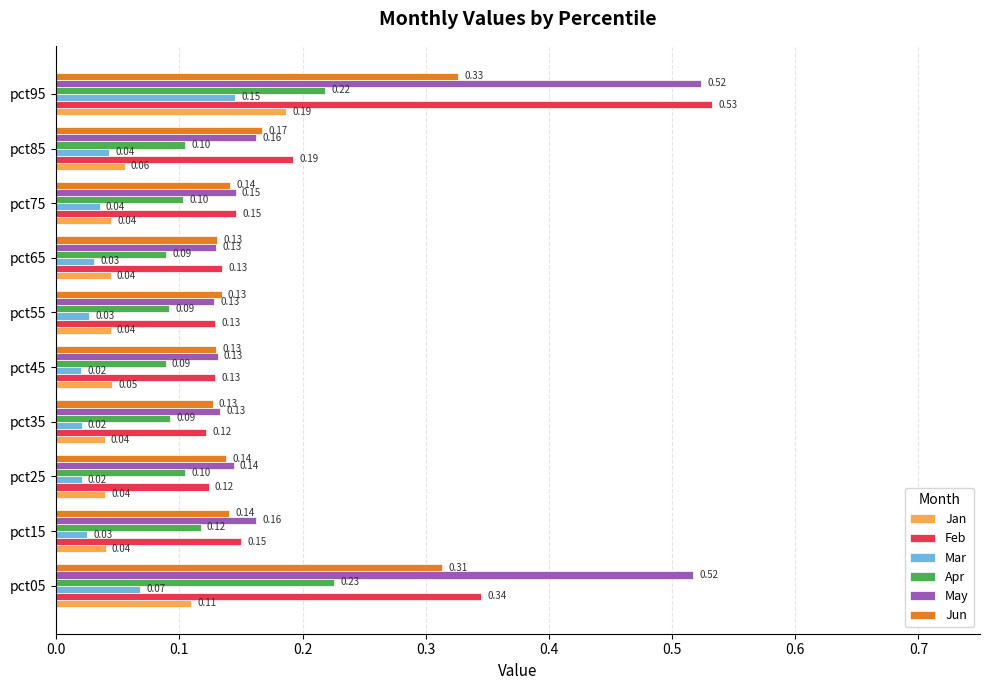

Rank the series by their maximum value, from lowest to highest.

Mar, Jan, Apr, Jun, May, Feb